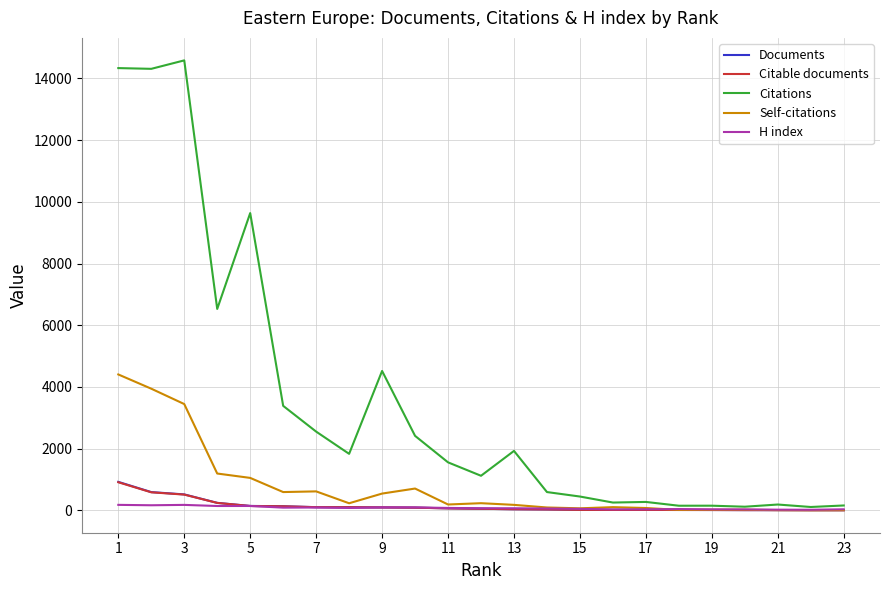

Does the chart have visible grid lines?

Yes